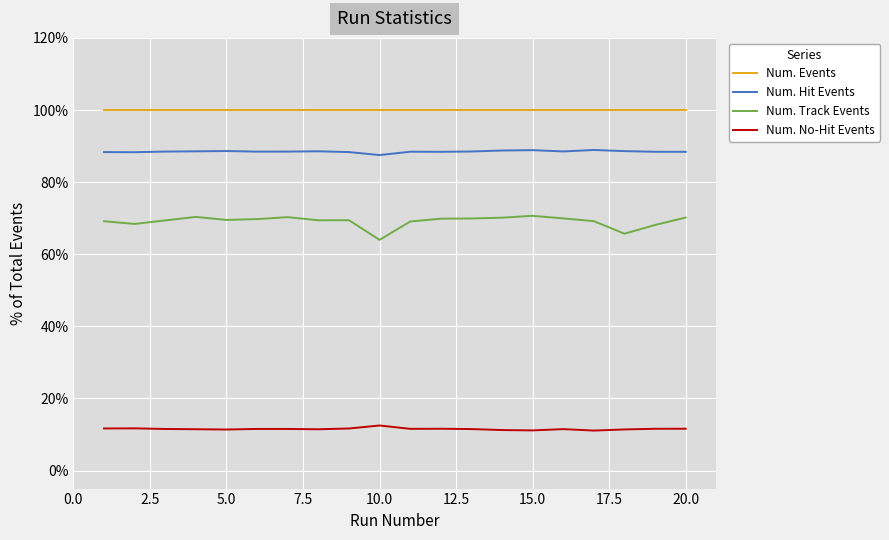

Rank the series by their maximum value, from highest to lowest.

Num. Events, Num. Hit Events, Num. Track Events, Num. No-Hit Events